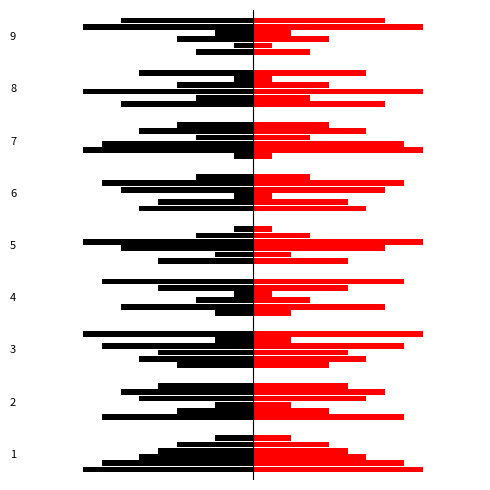

What is the minimum value shown in the chart?

-9